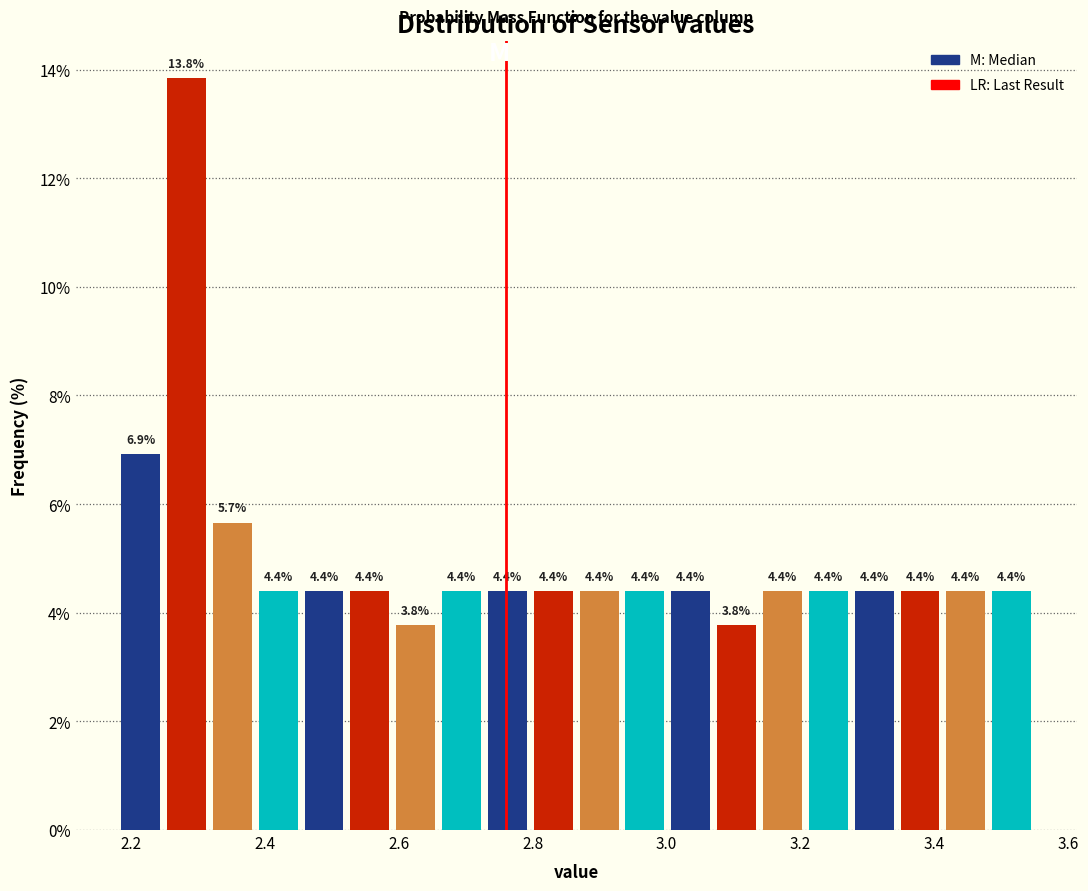

Read against the x-axis, roughly where is the centre of the tallest bar?

2.28